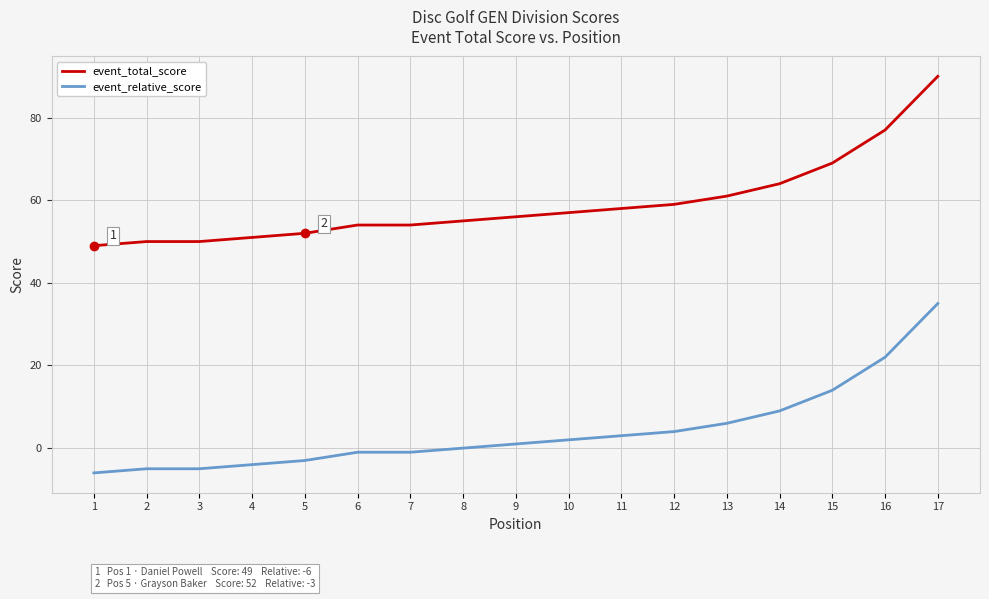

What is the lowest value of the event_total_score series?

49